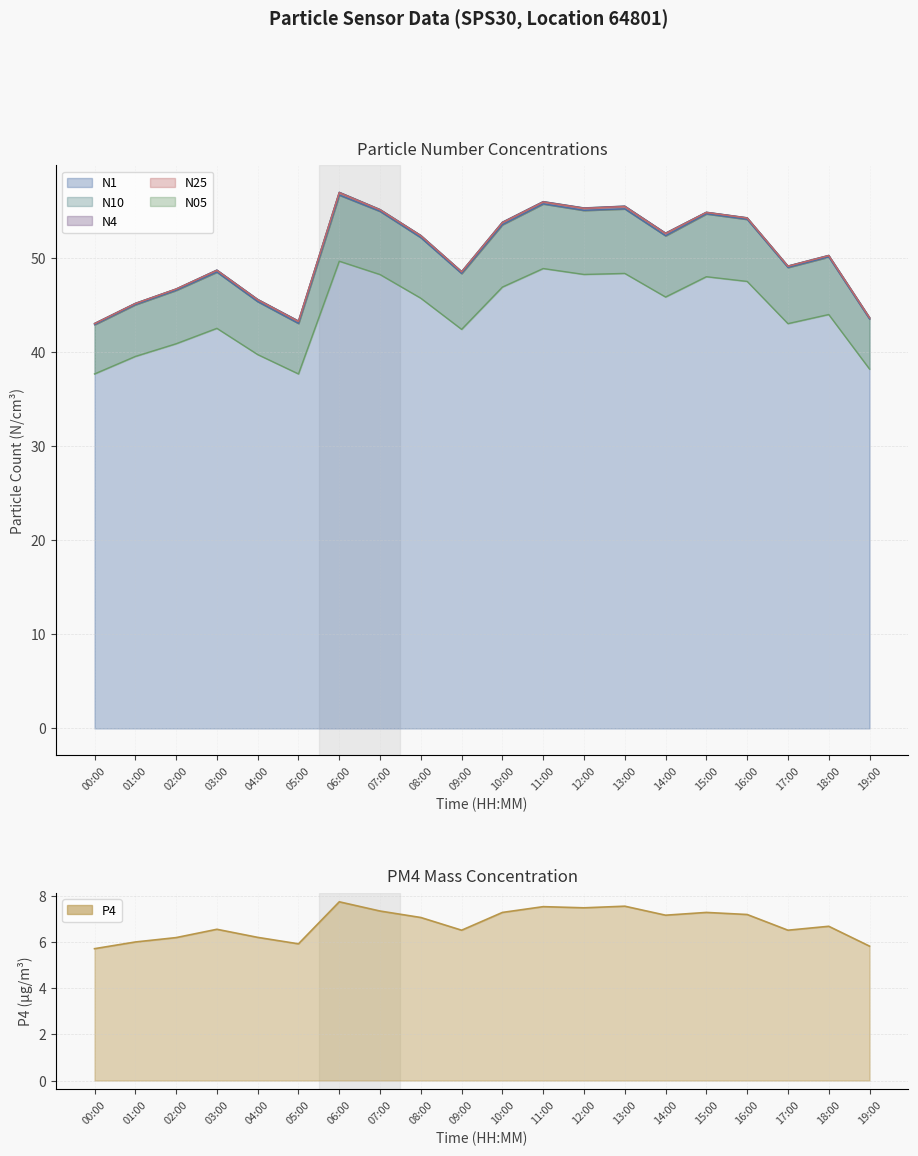

How many lines are shown in the chart?

6